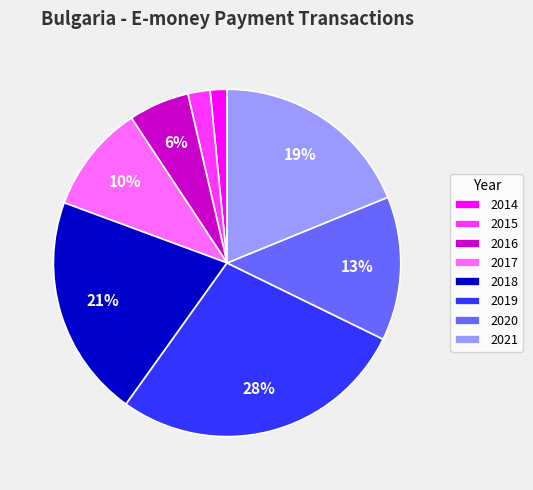

Do 2019 and 2020 together represent more than half of the pie?

No